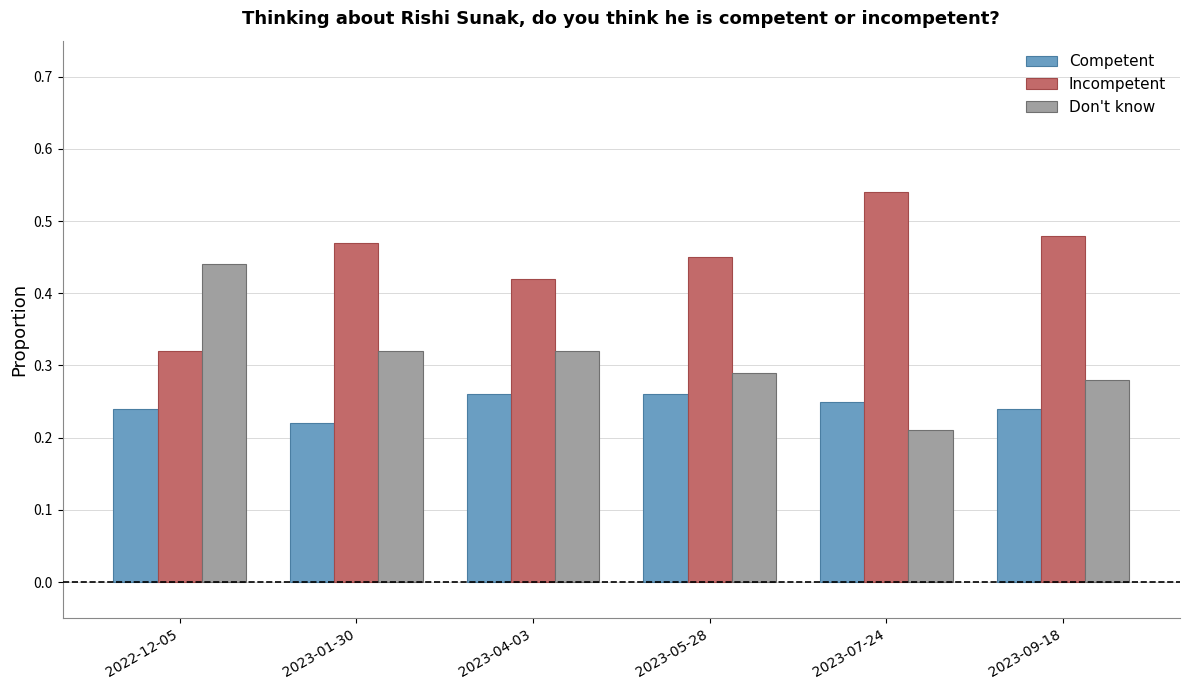

Which series changed the most between 2023-01-30 and 2023-09-18?

Don't know